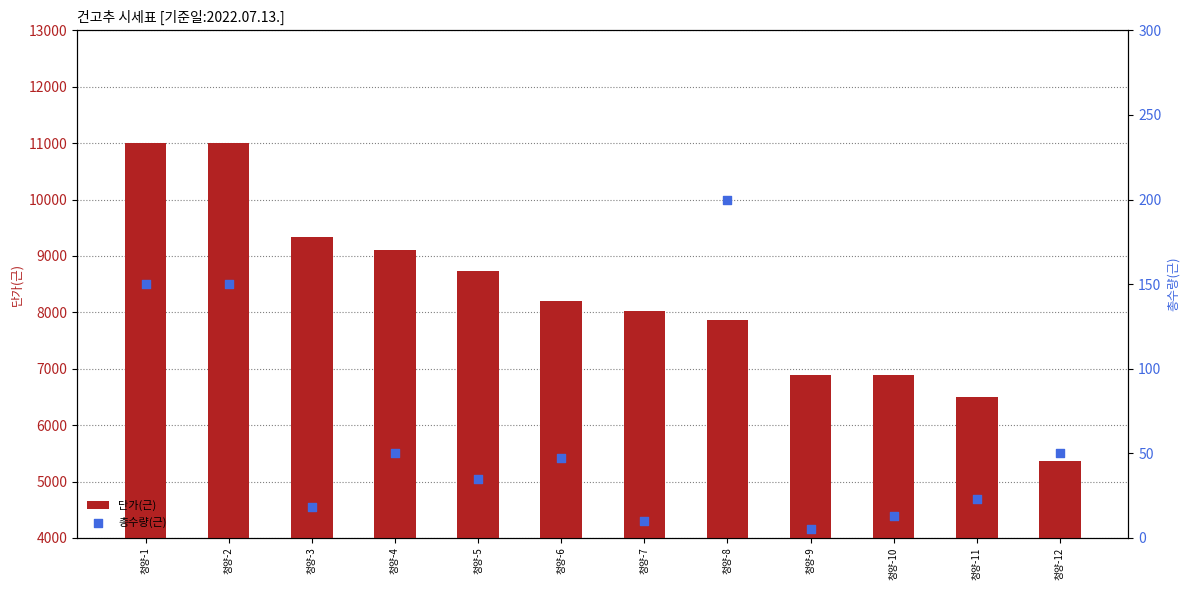

What is the total value across all series at 청양-7?

8030